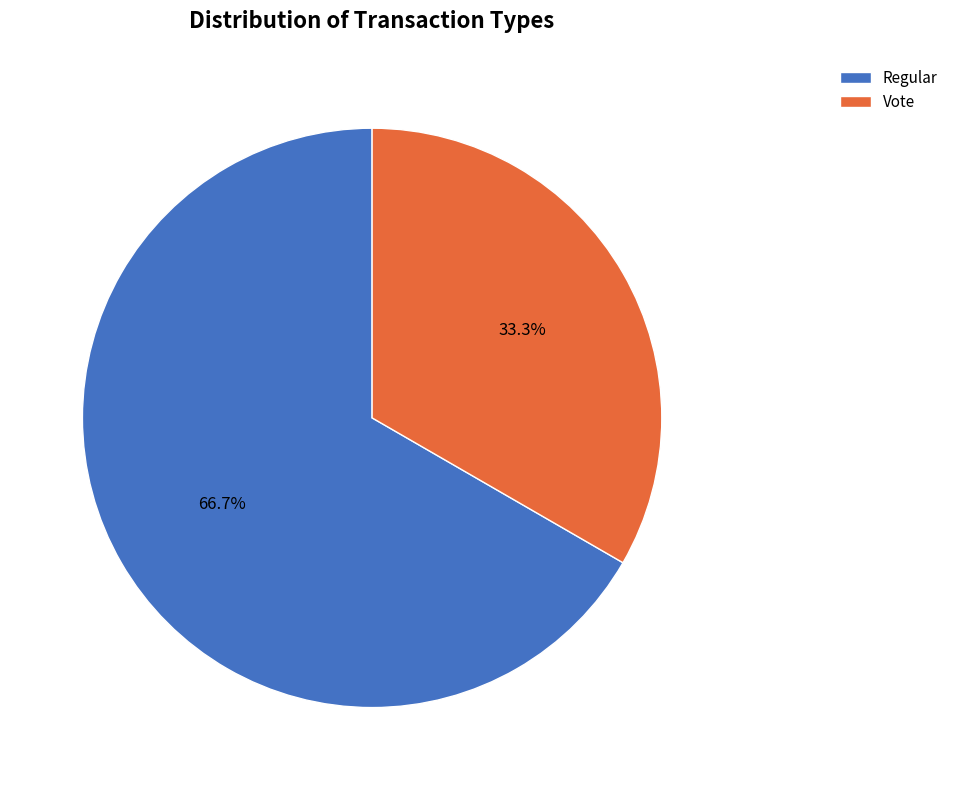

What is the majority slice?

Regular